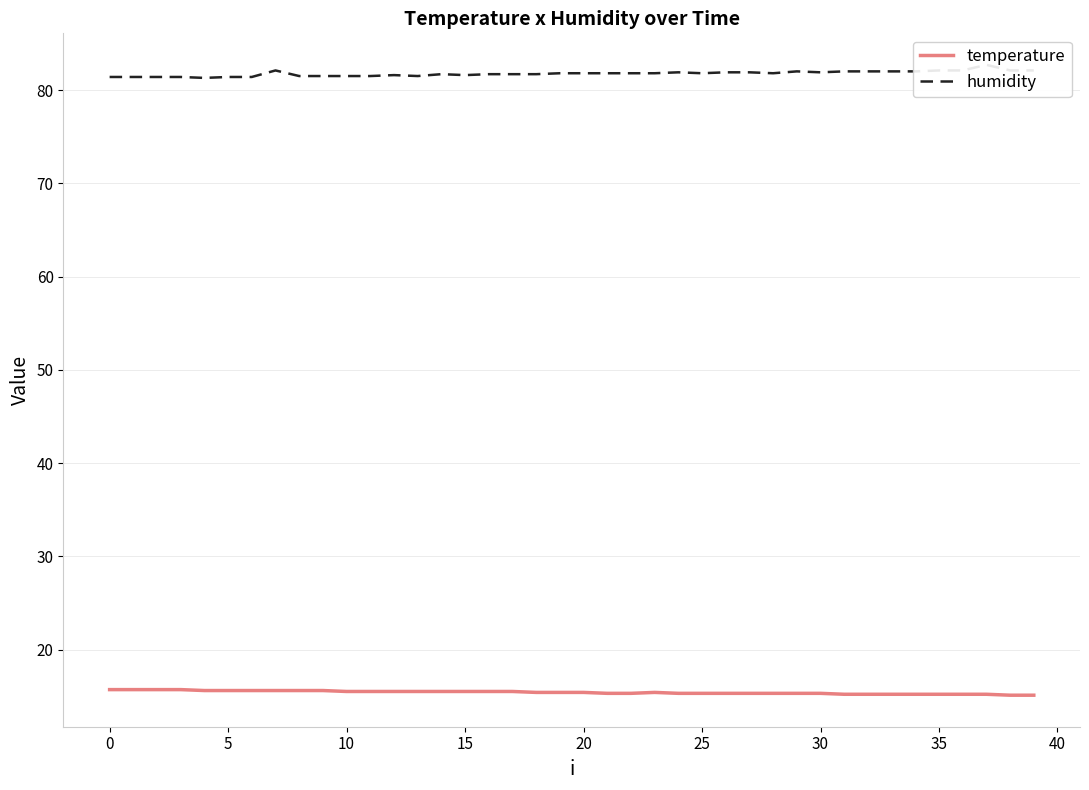

Reading left to right, list all the values displayed in this chart.

temperature: 15.7	15.7	15.7	15.7	15.6	15.6	15.6	15.6	15.6	15.6	15.5	15.5	15.5	15.5	15.5	15.5	15.5	15.5	15.4	15.4	15.4	15.3	15.3	15.4	15.3	15.3	15.3	15.3	15.3	15.3	15.3	15.2	15.2	15.2	15.2	15.2	15.2	15.2	15.1	15.1
humidity: 81.4	81.4	81.4	81.4	81.3	81.4	81.4	82.1	81.5	81.5	81.5	81.5	81.6	81.5	81.7	81.6	81.7	81.7	81.7	81.8	81.8	81.8	81.8	81.8	81.9	81.8	81.9	81.9	81.8	82.0	81.9	82.0	82.0	82.0	82.0	82.1	82.1	82.7	82.1	82.1